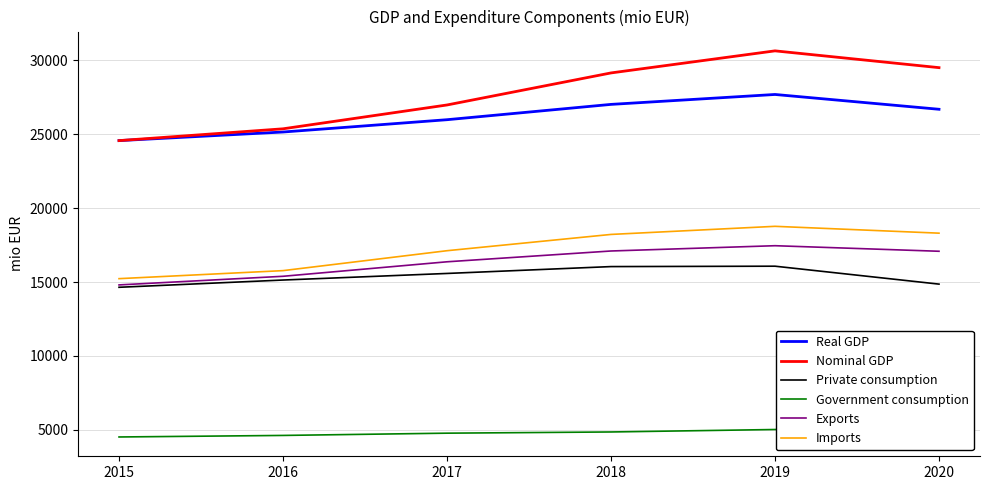

Rank the series by their maximum value, from lowest to highest.

Government consumption, Private consumption, Exports, Imports, Real GDP, Nominal GDP